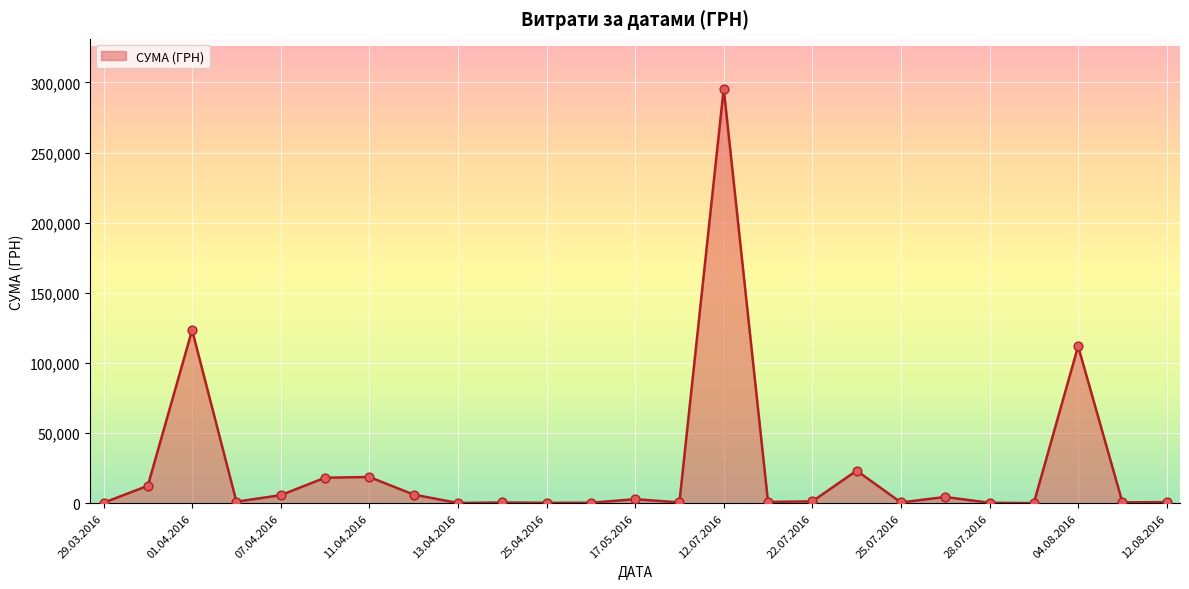

What is the change in value from 25.07.2016 to 24.07.2016?

-563.3